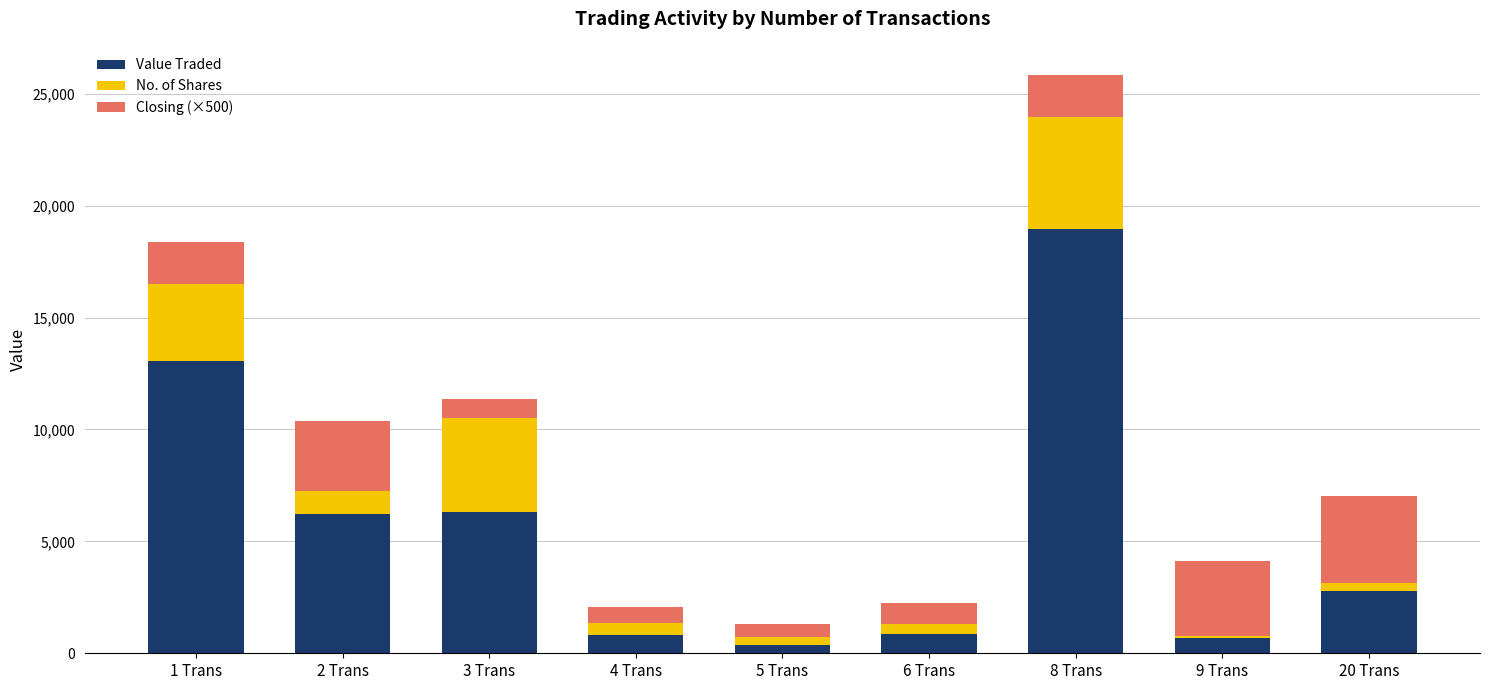

What is the maximum value for Value Traded?

18949